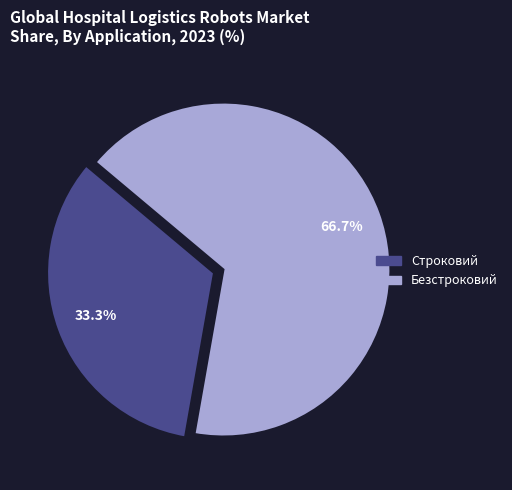

Is it true that Строковий is 33% of the pie?

True